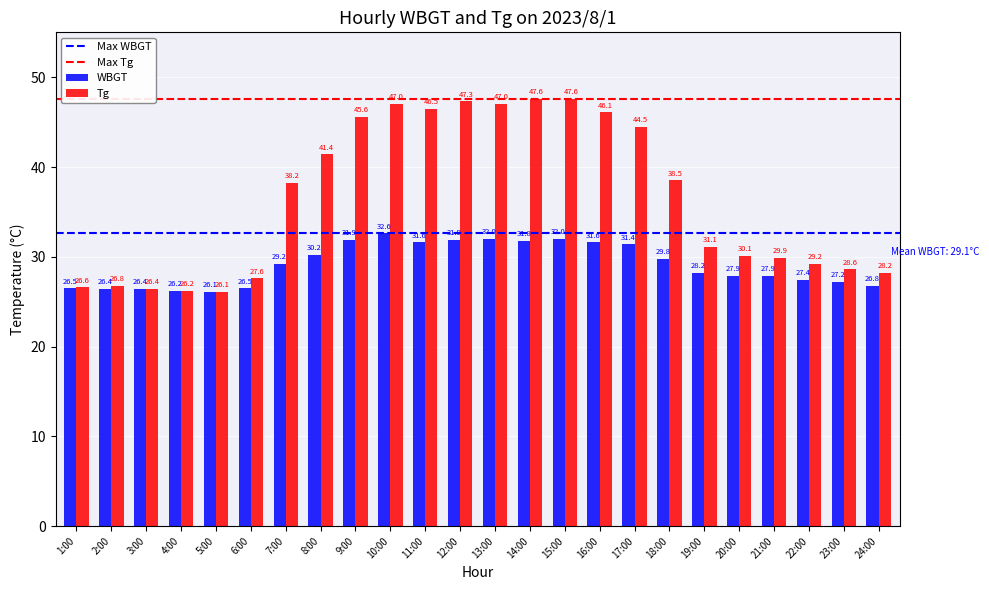

Reading right to left, what are all the values shown in this chart?

WBGT: 24:00=26.8	23:00=27.2	22:00=27.4	21:00=27.9	20:00=27.9	19:00=28.2	18:00=29.8	17:00=31.4	16:00=31.6	15:00=32.0	14:00=31.8	13:00=32.0	12:00=31.9	11:00=31.6	10:00=32.6	9:00=31.9	8:00=30.2	7:00=29.2	6:00=26.5	5:00=26.1	4:00=26.2	3:00=26.4	2:00=26.4	1:00=26.5
Tg: 24:00=28.2	23:00=28.6	22:00=29.2	21:00=29.9	20:00=30.1	19:00=31.1	18:00=38.5	17:00=44.5	16:00=46.1	15:00=47.6	14:00=47.6	13:00=47.0	12:00=47.3	11:00=46.5	10:00=47.0	9:00=45.6	8:00=41.4	7:00=38.2	6:00=27.6	5:00=26.1	4:00=26.2	3:00=26.4	2:00=26.8	1:00=26.6